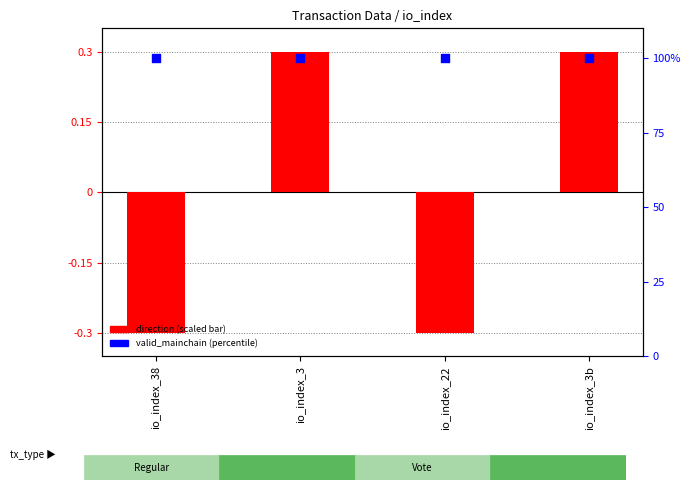

Which series contains the lowest Y value?

direction (scaled)